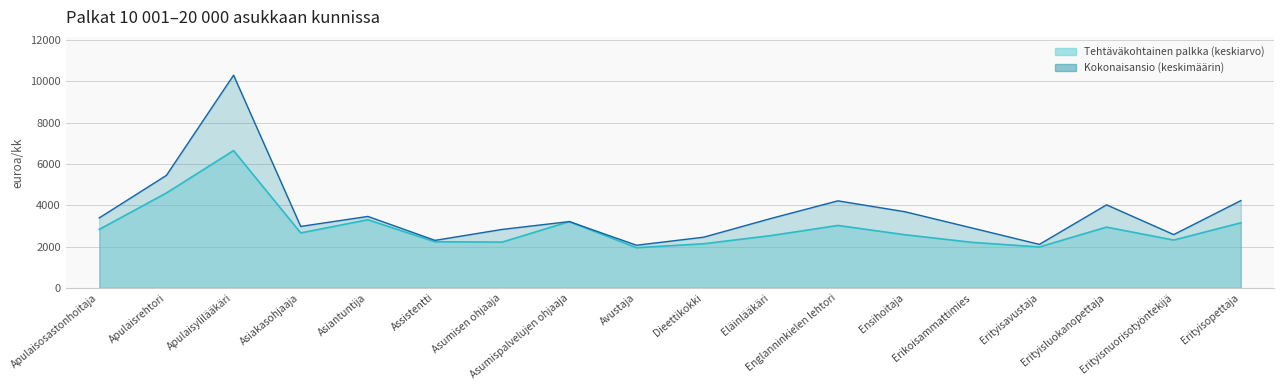

What is the value of the Tehtäväkohtainen palkka (keskiarvo) point at the 3rd from the left?

6649.9